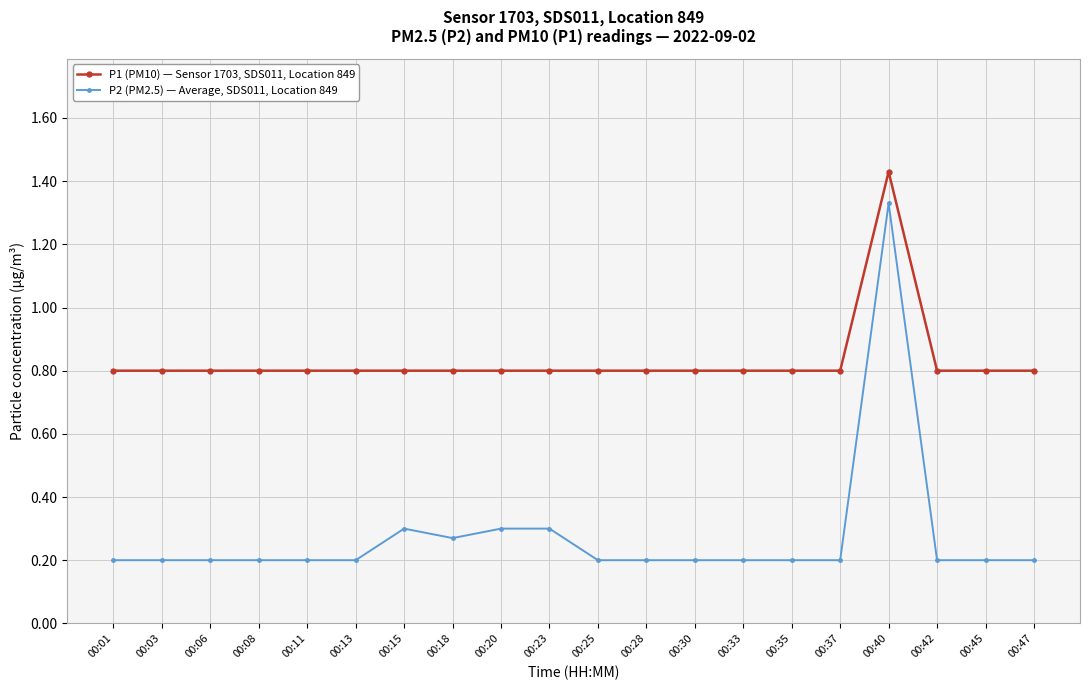

Does the chart display data point markers on the line(s)?

Yes